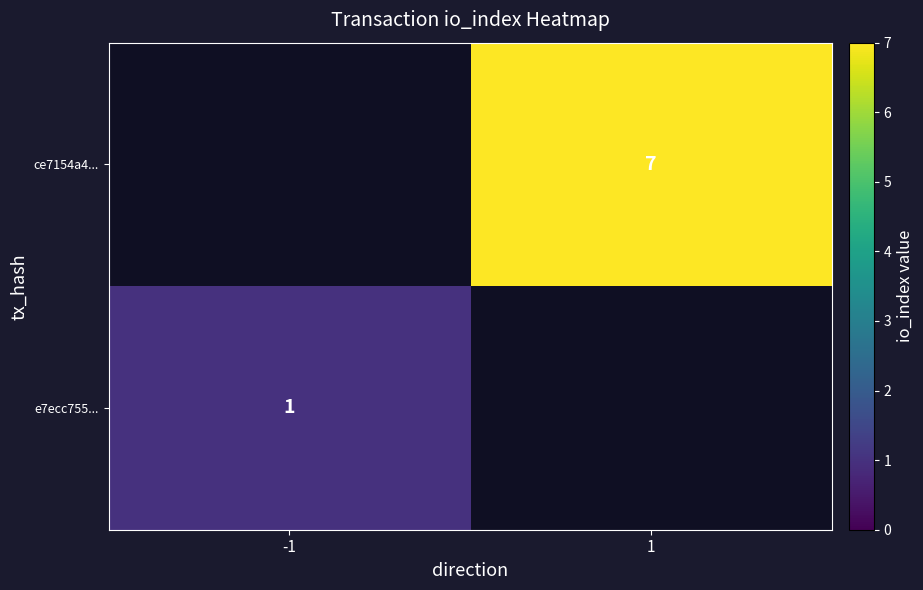

Is it true that ce7154a4... equals 11 at 1?

False